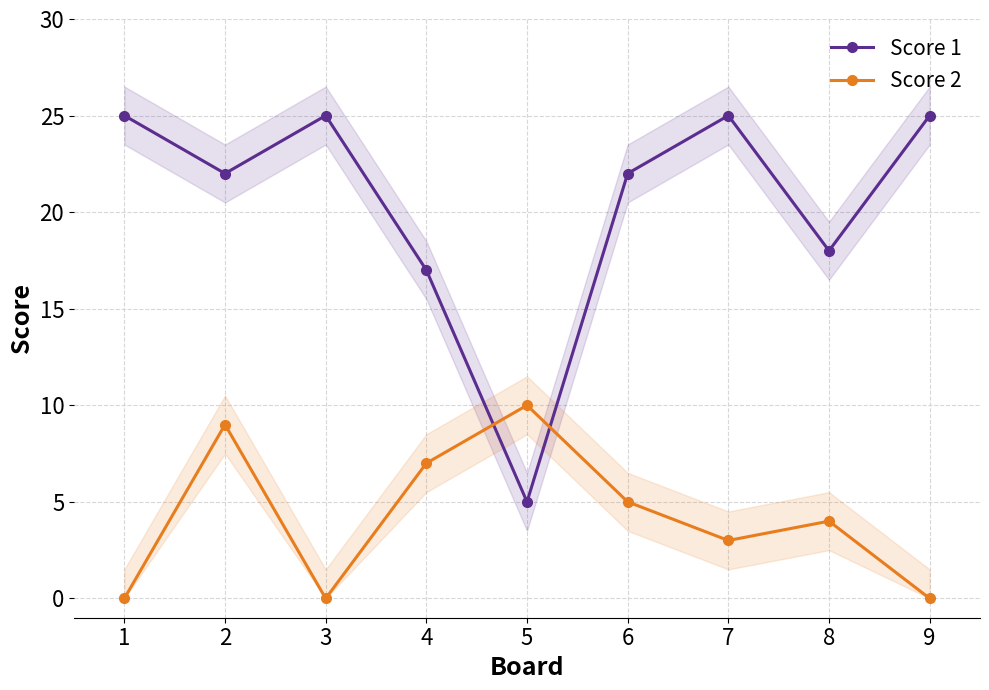

At which label does Score 1 first exceed 22?

1